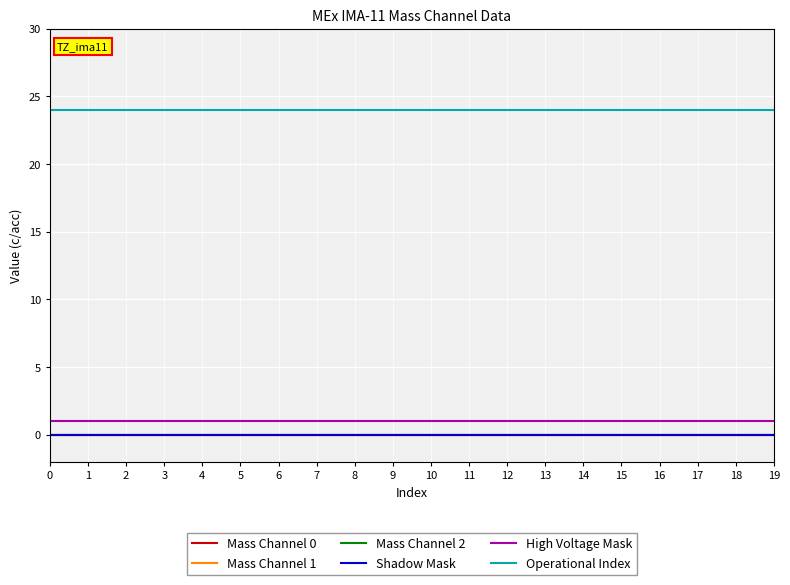

Is this an area chart (filled region under the line)?

No